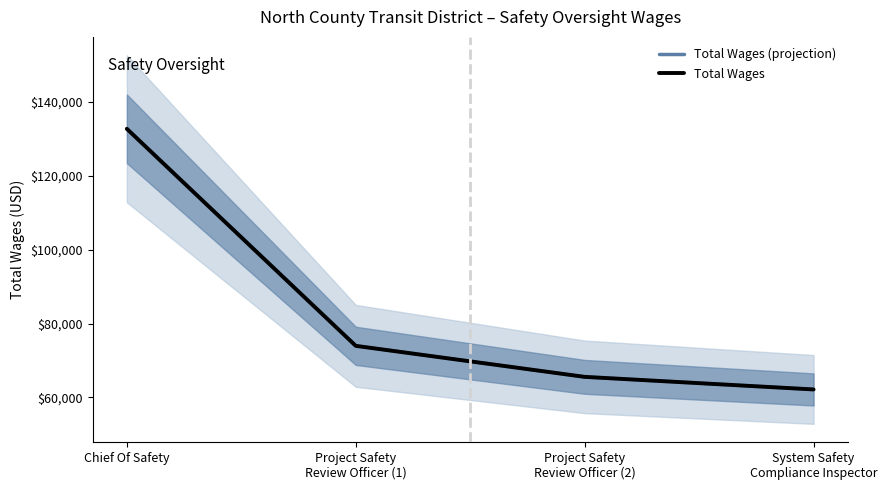

What value does the Total Wages series have at Project Safety
Review Officer (1)?

73959